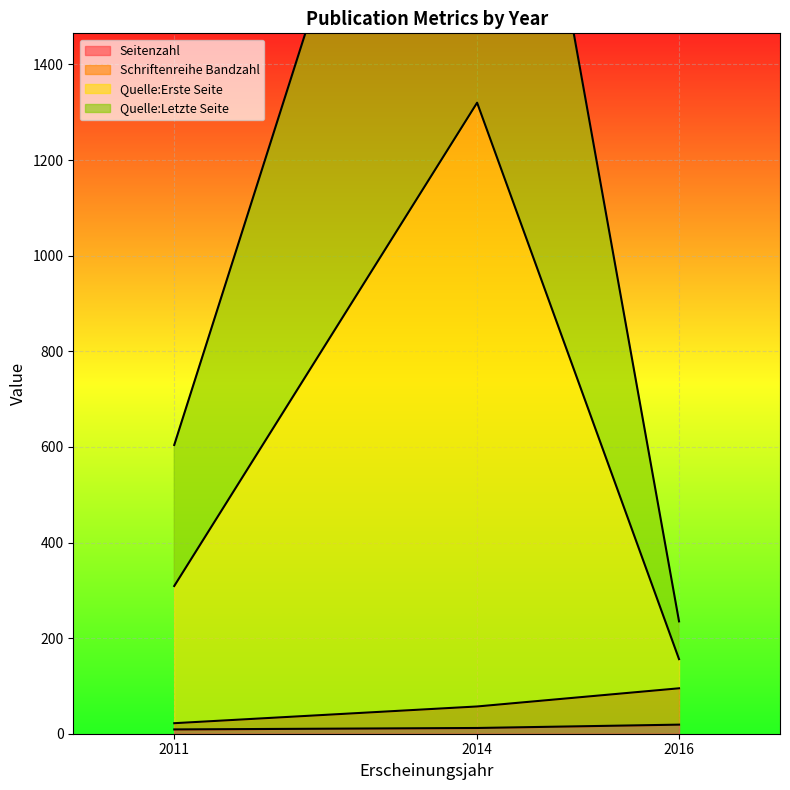

Which series has the largest range (max minus min)?

Quelle:Erste Seite